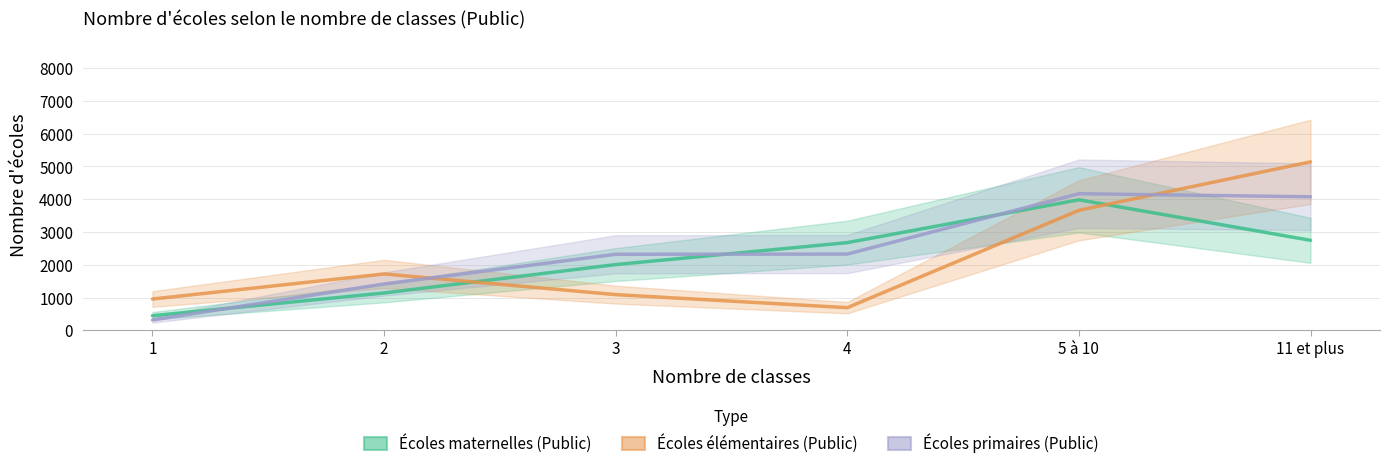

Reading left to right, transcribe all the data shown in this chart.

Écoles maternelles (Public): 1=450.0	2=1142.5	3=2009.0	4=2678.0	5 à 10=3985.0	11 et plus=2749.0
Écoles élémentaires (Public): 1=958.5	2=1723.0	3=1092.5	4=694.5	5 à 10=3663.5	11 et plus=5142.0
Écoles primaires (Public): 1=318.5	2=1417.5	3=2322.5	4=2329.0	5 à 10=4170.5	11 et plus=4076.5